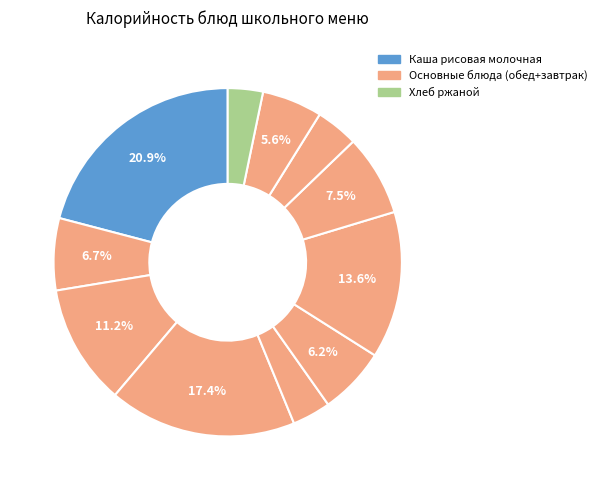

How many slices are in this pie chart?

11